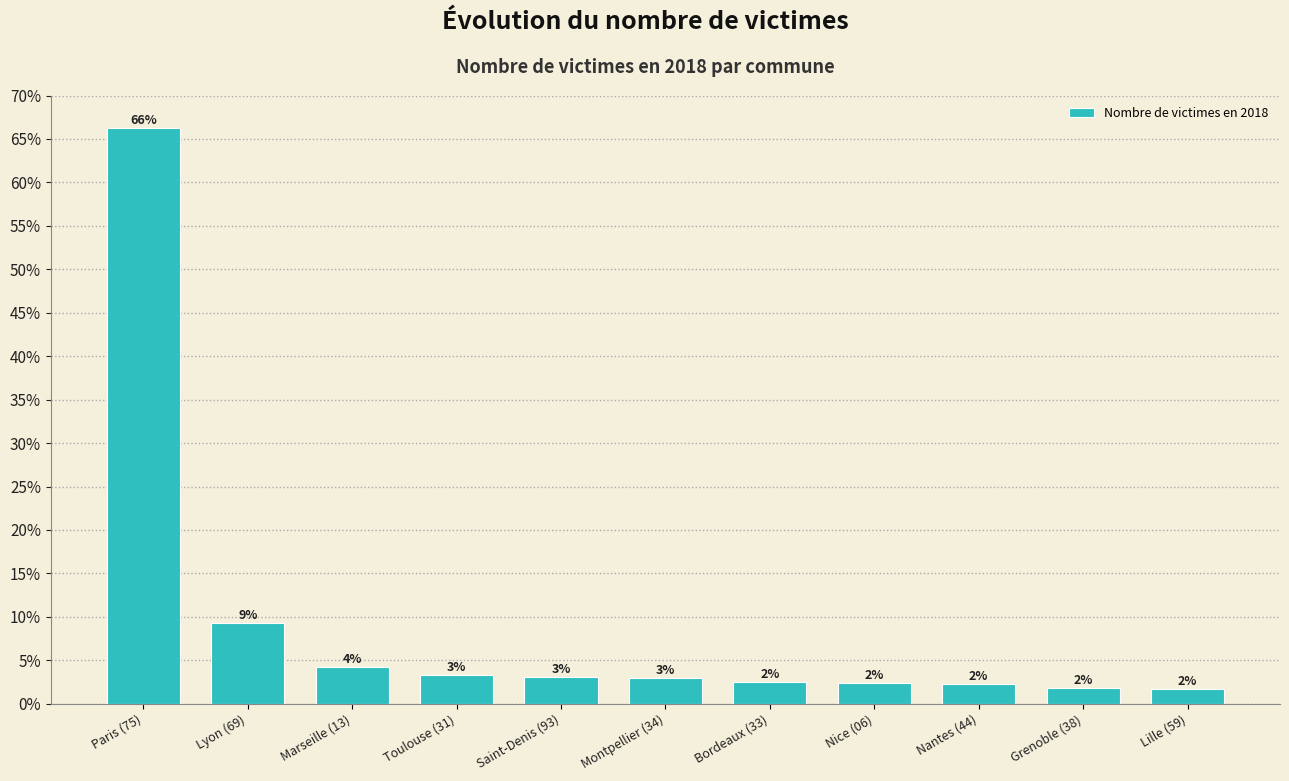

Does the chart contain any negative values?

No